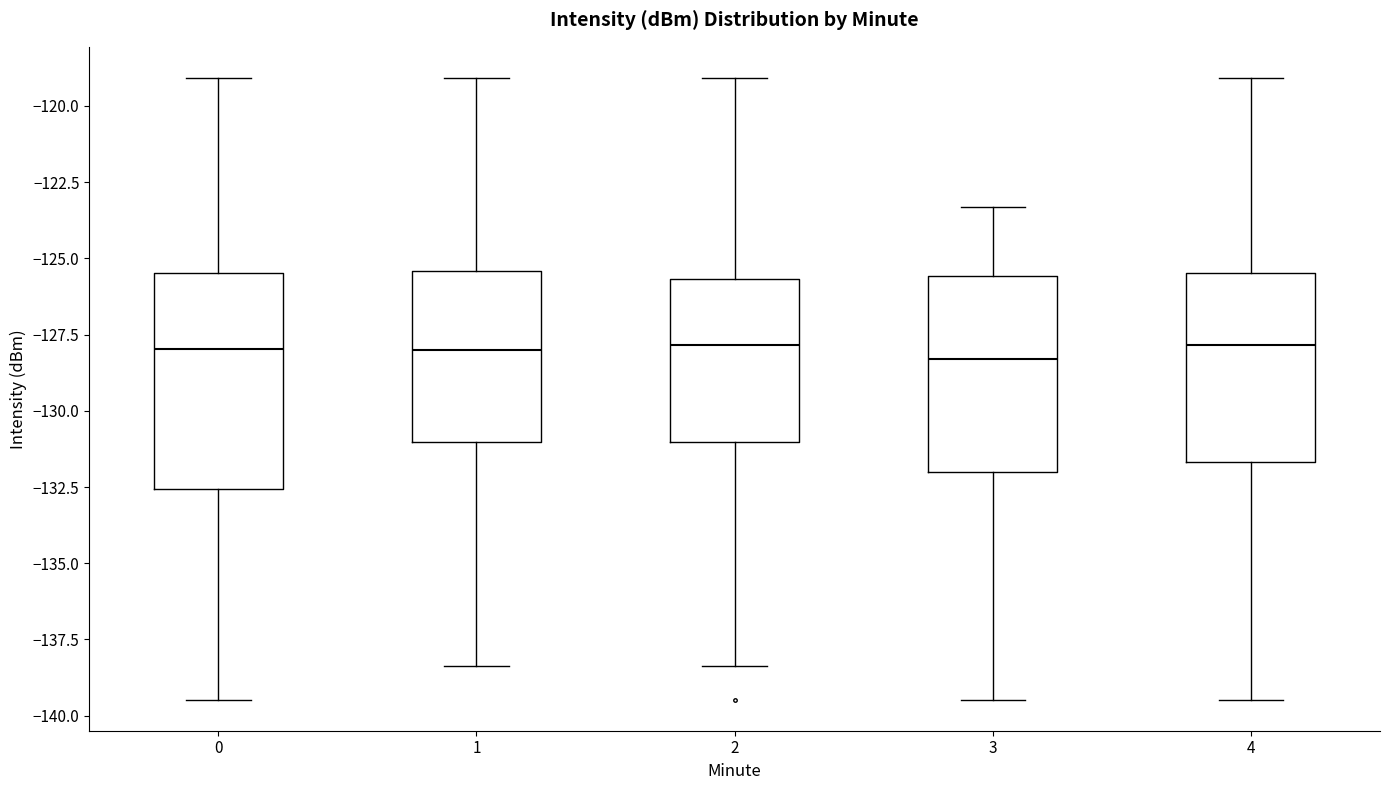

Reading left to right, read every box against the y-axis: the position of its median line, the range the box covers, and the ends of its whiskers. The values are not printed on the chart, so give them approximately, as read against the axis.

0: median -128.0, box -132.5 to -125.5, whiskers -139.5 to -119.0
1: median -128.0, box -131.0 to -125.5, whiskers -138.5 to -119.0
2: median -128.0, box -131.0 to -125.5, whiskers -138.5 to -119.0
3: median -128.5, box -132.0 to -125.5, whiskers -139.5 to -123.5
4: median -128.0, box -131.5 to -125.5, whiskers -139.5 to -119.0